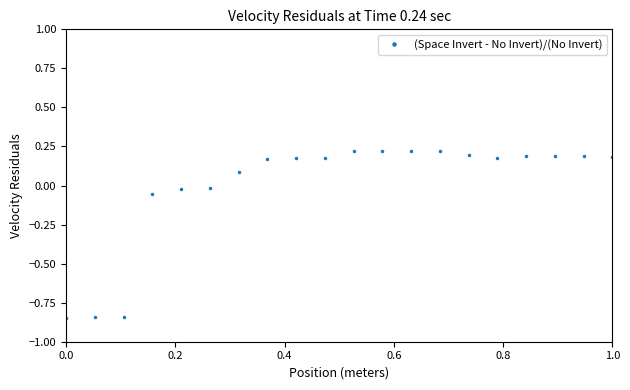

How many values are above zero?

14